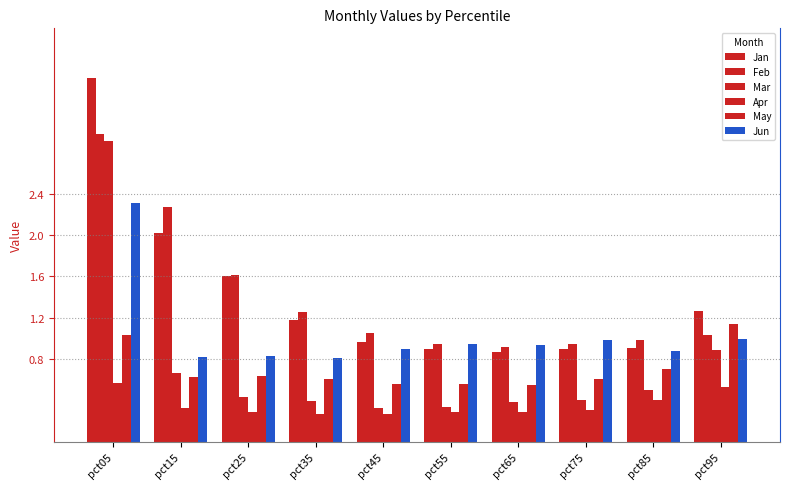

The Mar series shows 0.4 at pct35. True or false?

True